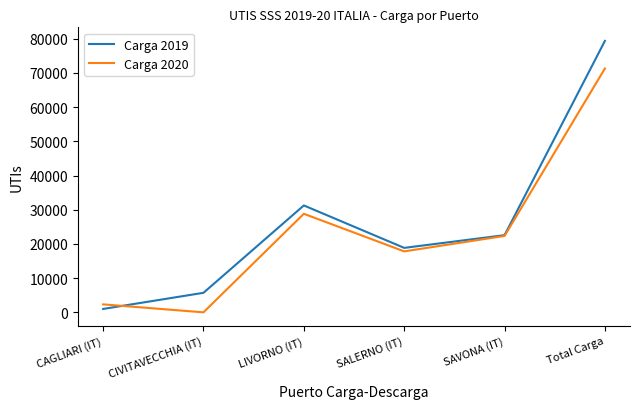

What is the sum of the Carga 2019 values at CAGLIARI (IT) and Total Carga?

80339